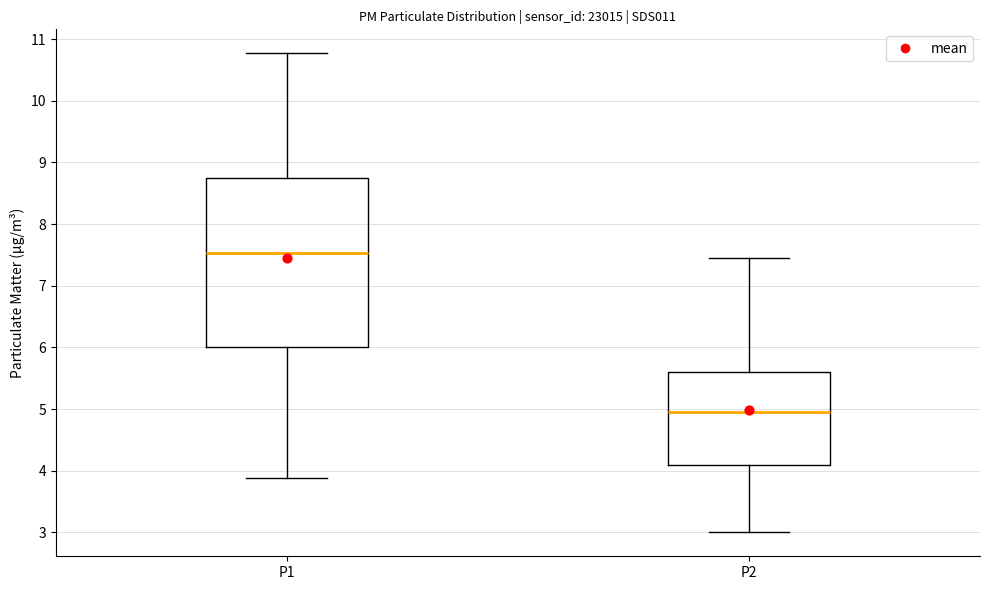

Reading left to right, read every box against the y-axis: the position of its median line, the range the box covers, and the ends of its whiskers. The values are not printed on the chart, so give them approximately, as read against the axis.

P1: median 7.5, box 6.0 to 8.8, whiskers 3.9 to 10.8
P2: median 5.0, box 4.1 to 5.6, whiskers 3.0 to 7.5